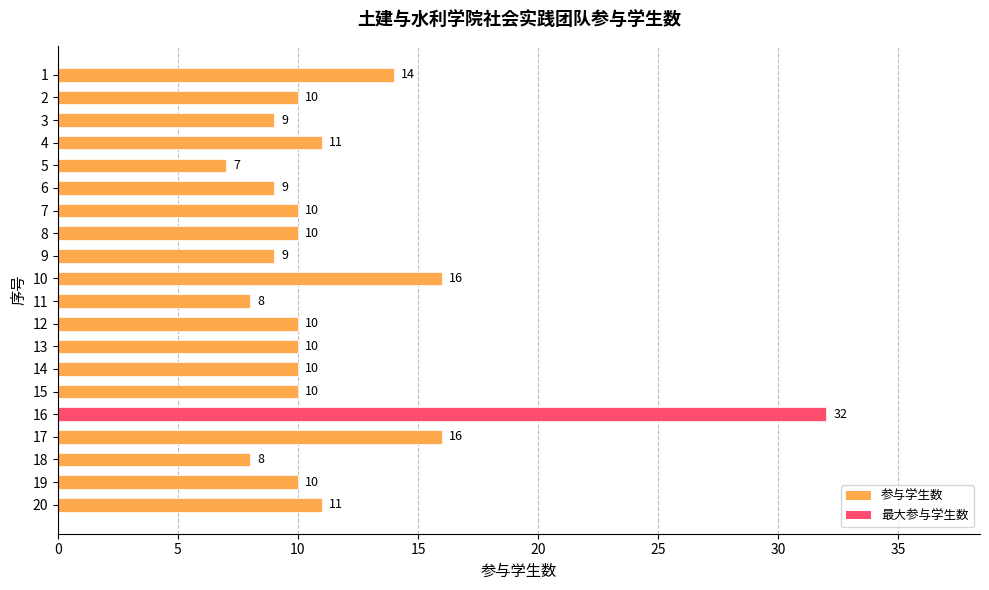

The value at 19 is 4. True or false?

False